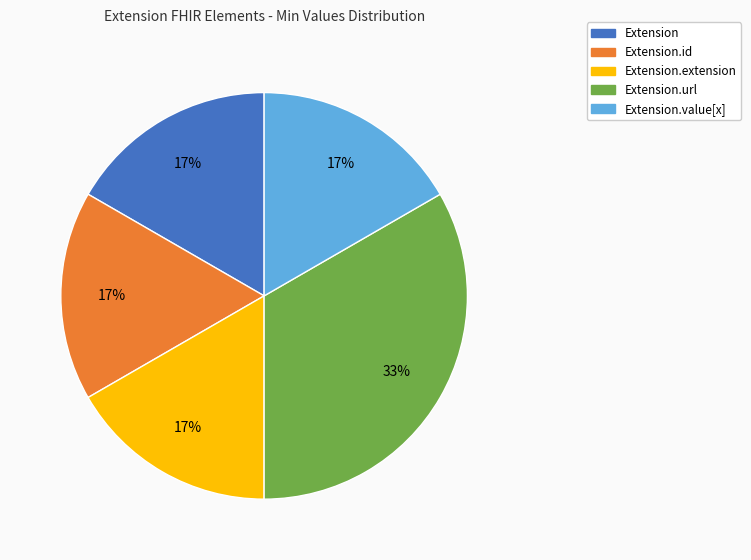

To the nearest percent, what is the average slice percentage?

20%